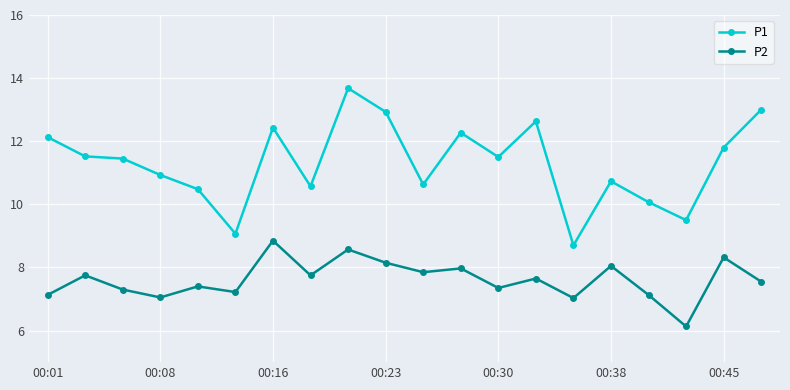

What is the highest value of the P1 series?

13.7